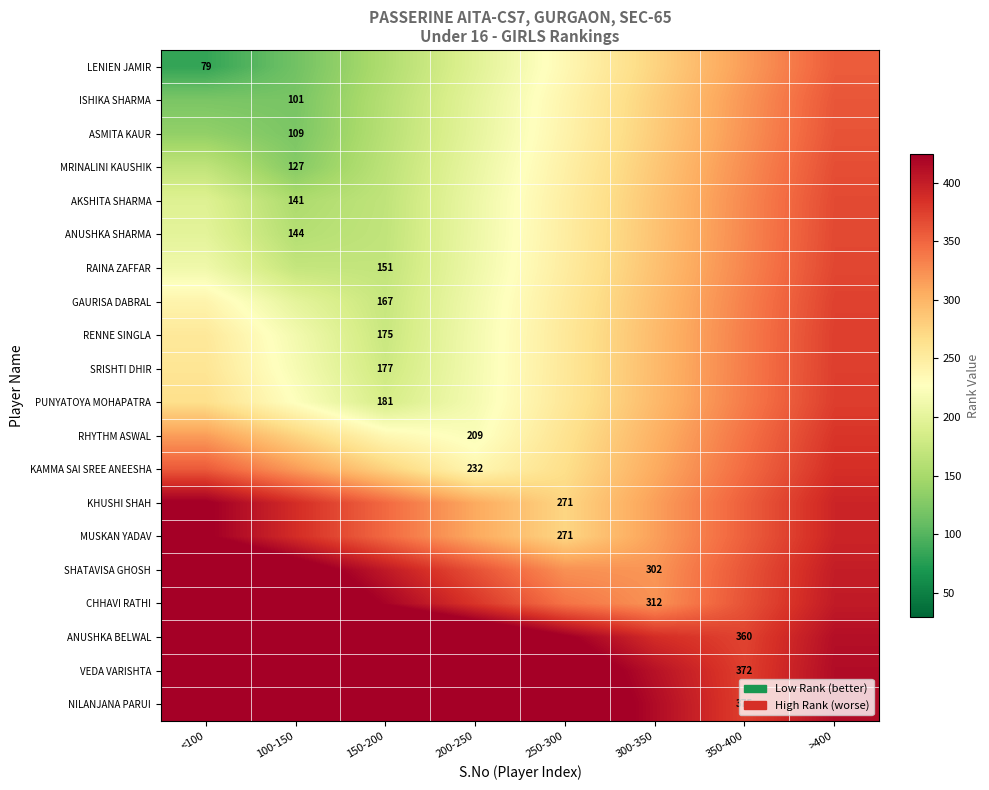

Rank the series at 350-400 from lowest to highest value.

LENIEN JAMIR, ISHIKA SHARMA, ASMITA KAUR, MRINALINI KAUSHIK, AKSHITA SHARMA, ANUSHKA SHARMA, RAINA ZAFFAR, GAURISA DABRAL, RENNE SINGLA, SRISHTI DHIR, PUNYATOYA MOHAPATRA, RHYTHM ASWAL, KAMMA SAI SREE ANEESHA, KHUSHI SHAH, MUSKAN YADAV, SHATAVISA GHOSH, CHHAVI RATHI, ANUSHKA BELWAL, VEDA VARISHTA, NILANJANA PARUI